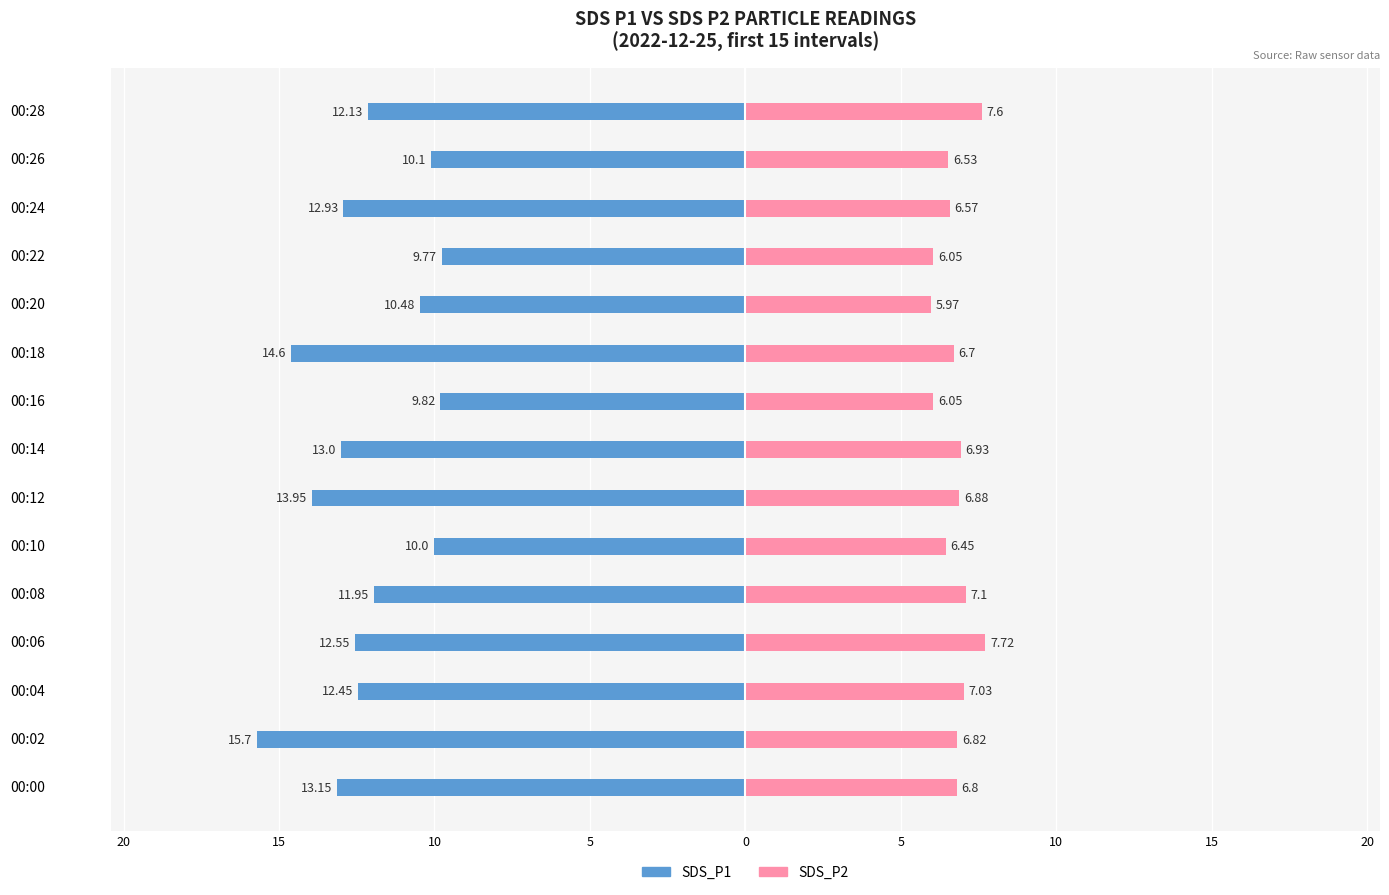

Are the bars horizontal?

Yes